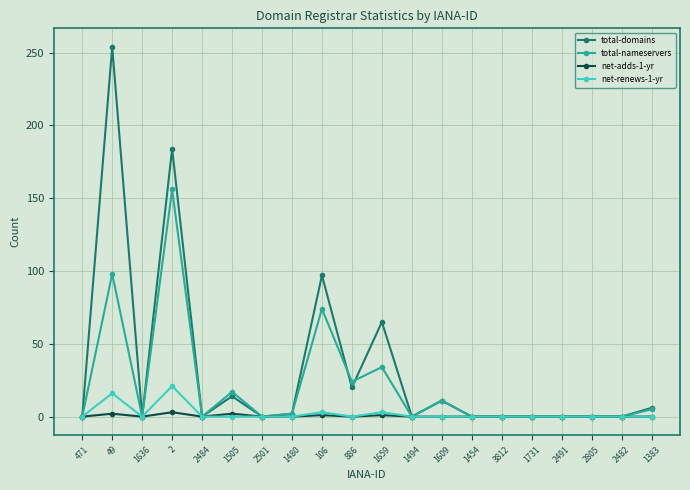

Count the number of categories in the chart.

20